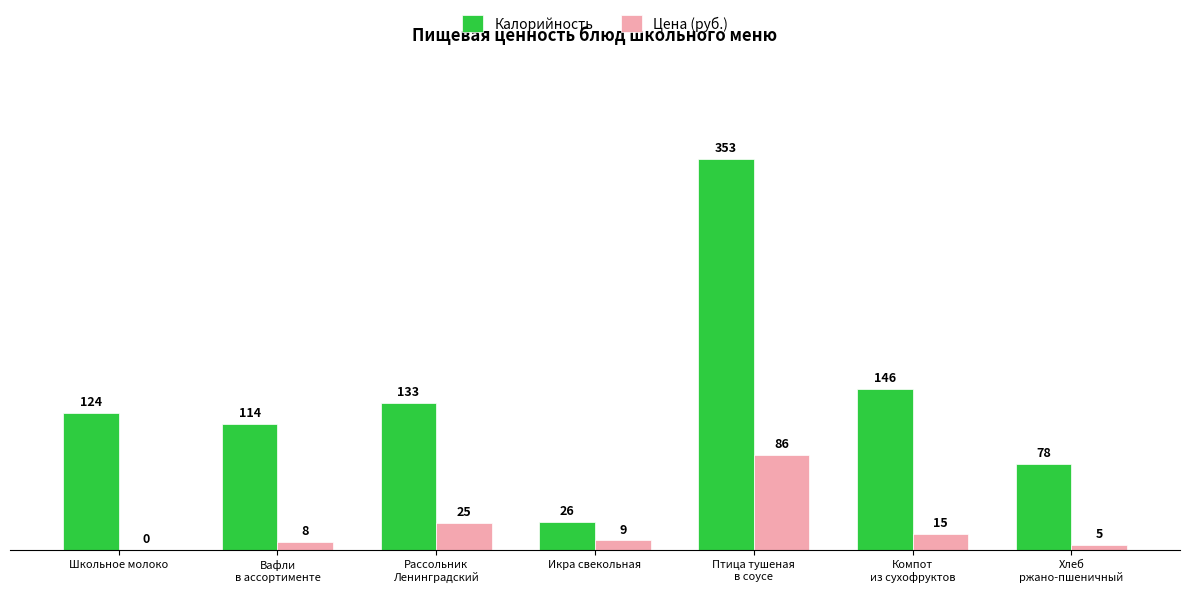

Is the value of Цена (руб.) at Школьное молоко greater than the value of Калорийность at Рассольник
Ленинградский?

No